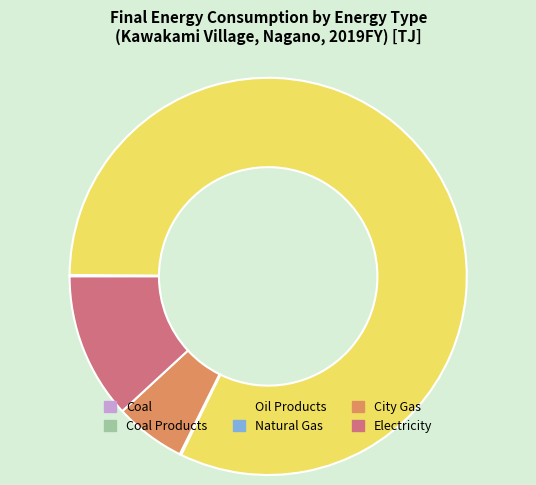

Do Coal and New & Renewable Energy together represent more than half of the pie?

No